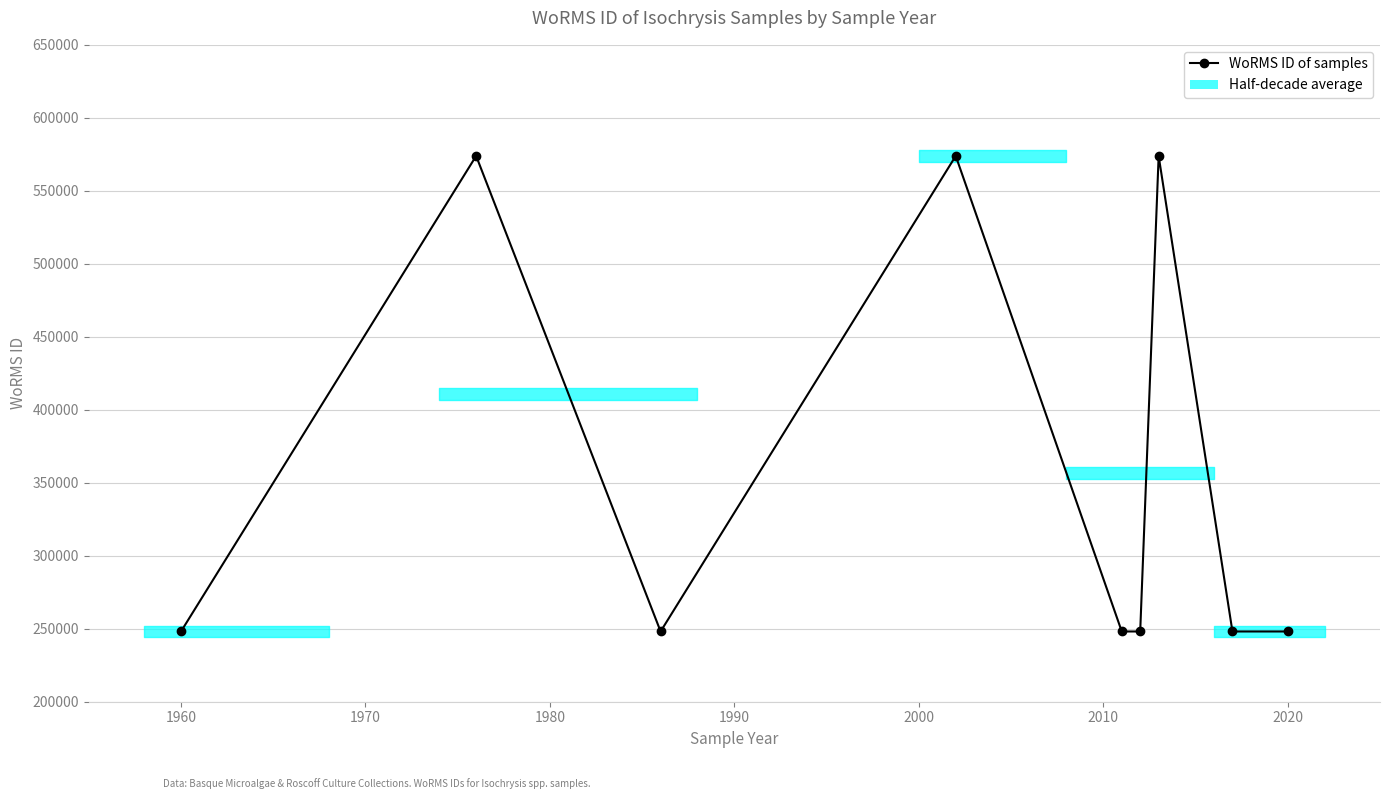

Reading left to right, list all the values displayed in this chart.

248124	573884	248124	573884	248124	248124	573884	248124	248124